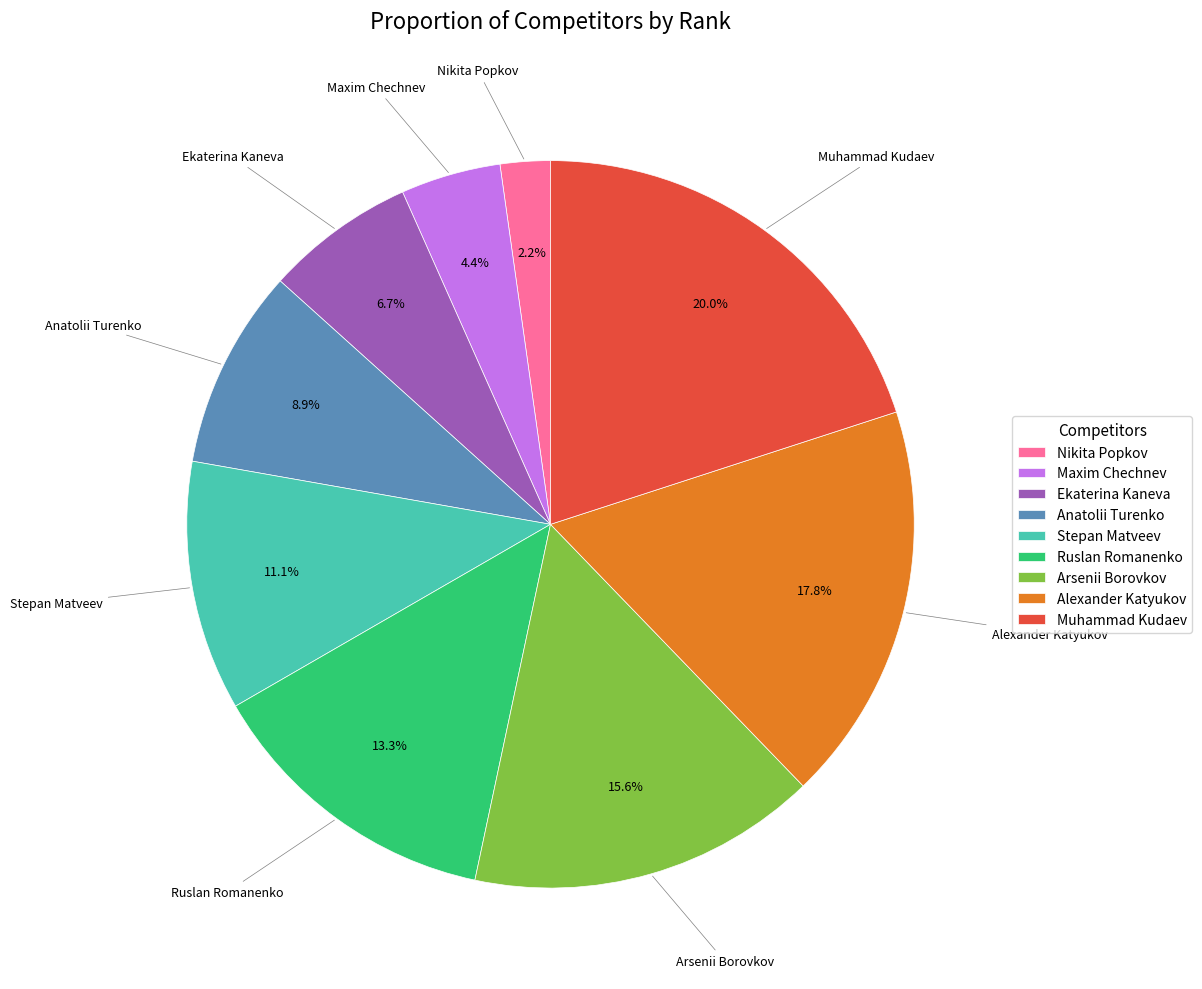

To the nearest percent, what percentage of the pie is Alexander Katyukov?

18%